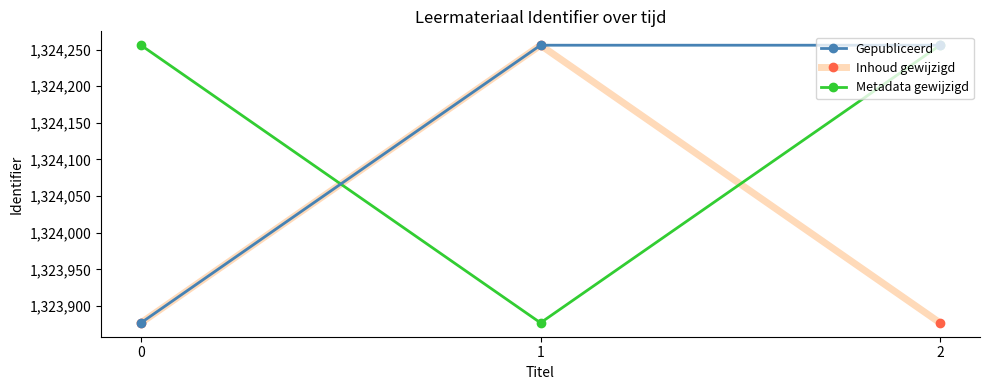

What are all the series names shown in the legend?

Gepubliceerd, Inhoud gewijzigd, Metadata gewijzigd